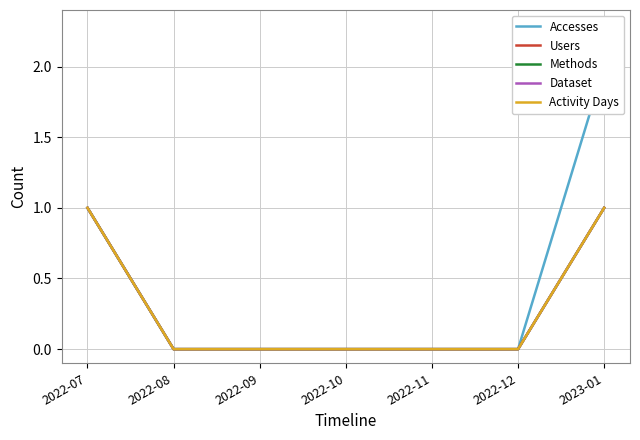

The value of Methods at 2022-12 is 0. True or false?

True